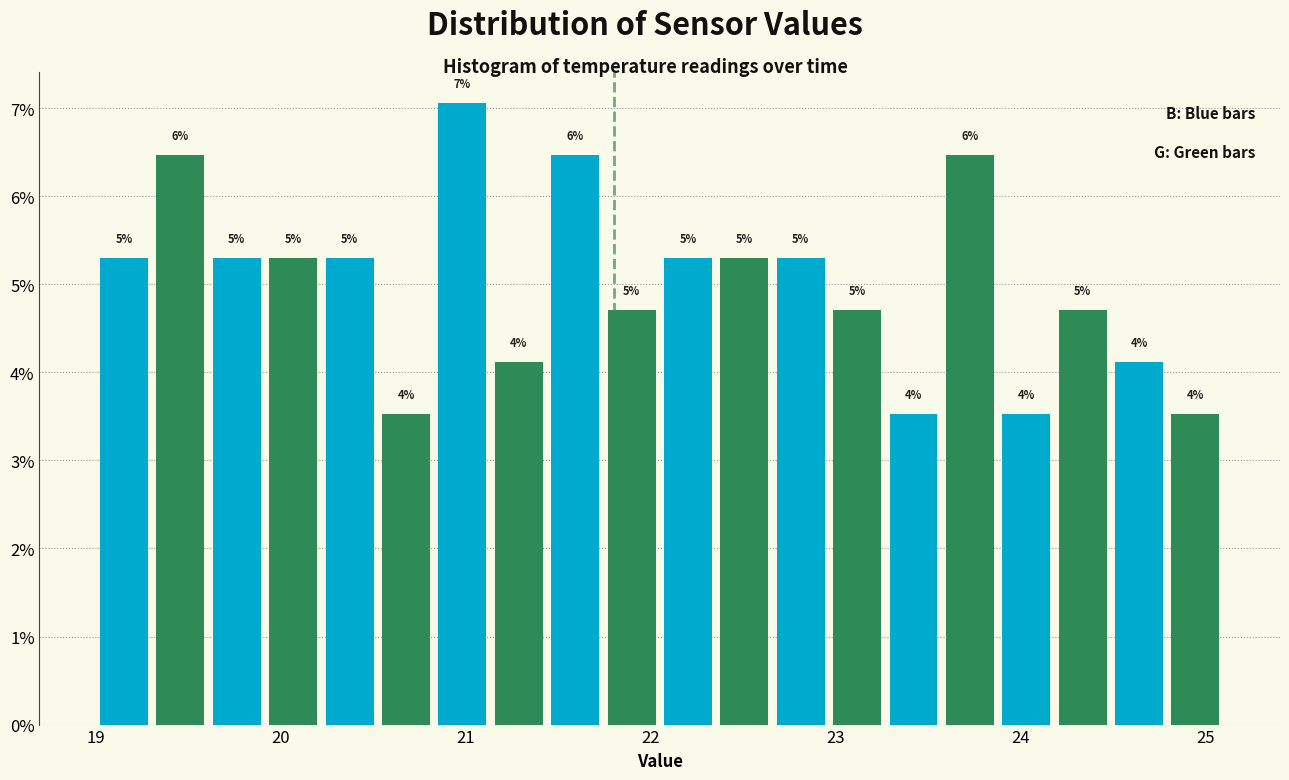

Read against the x-axis, roughly where is the centre of the tallest bar?

21.0